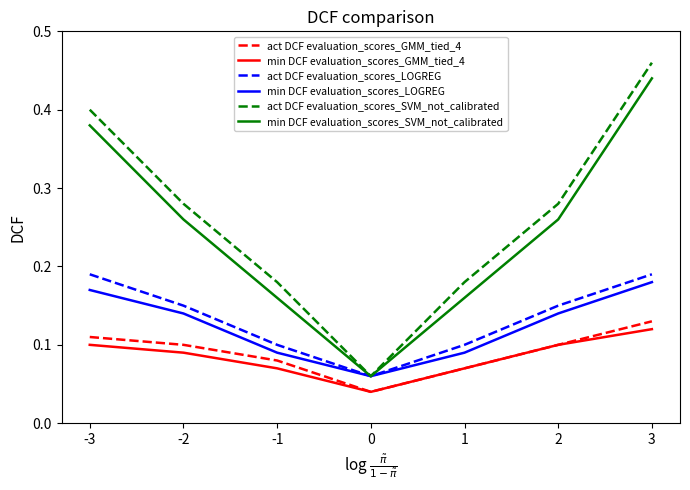

Is it true that act DCF evaluation_scores_LOGREG equals 0.1 at 0?

True